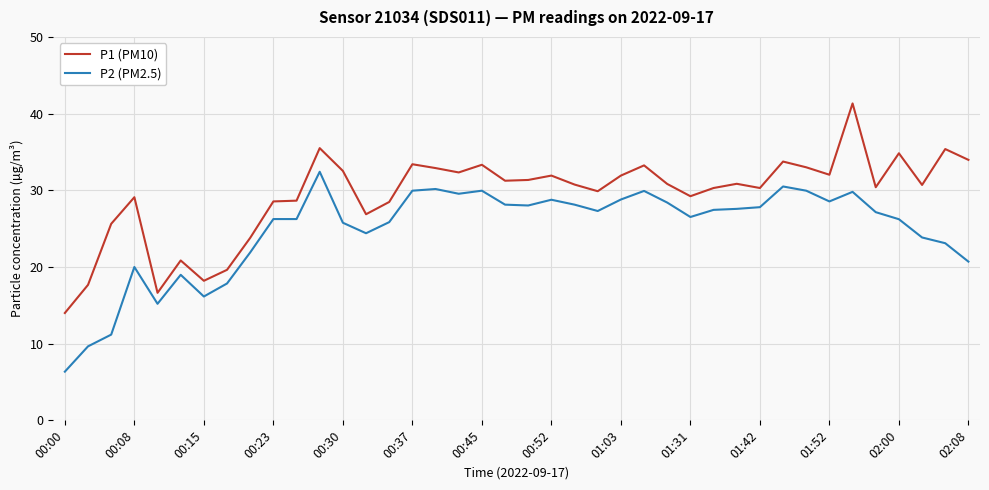

What is the difference between the maximum and minimum values in the P2 (PM2.5) series?

26.1